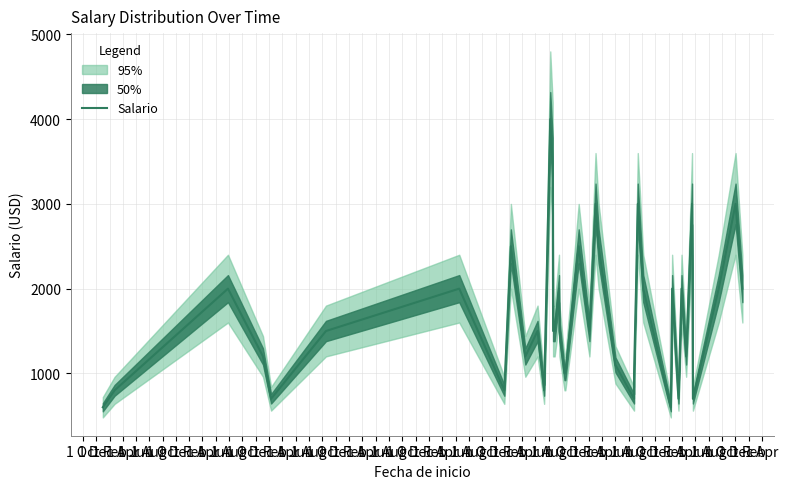

Is this an area chart (filled region under the line)?

No